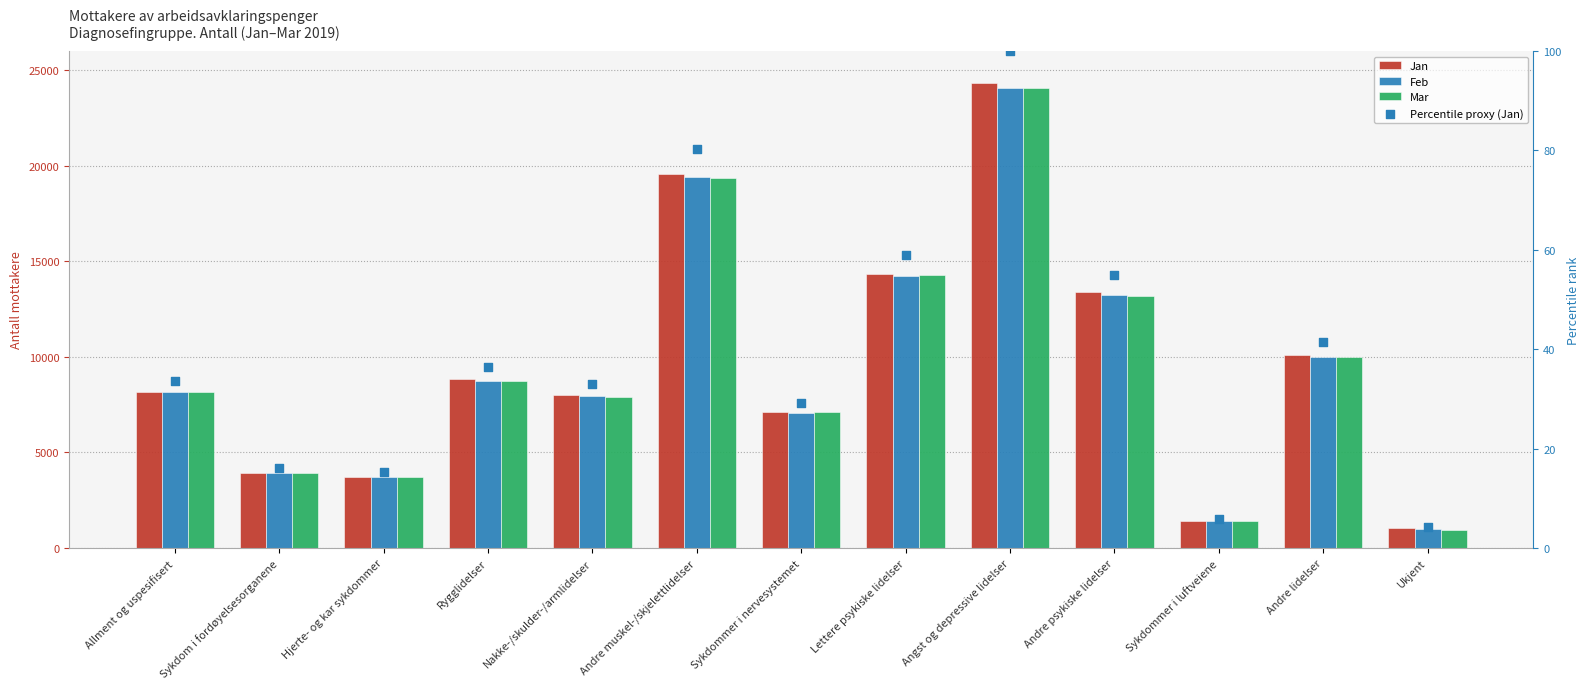

Which series has the largest Y range (max minus min)?

Jan